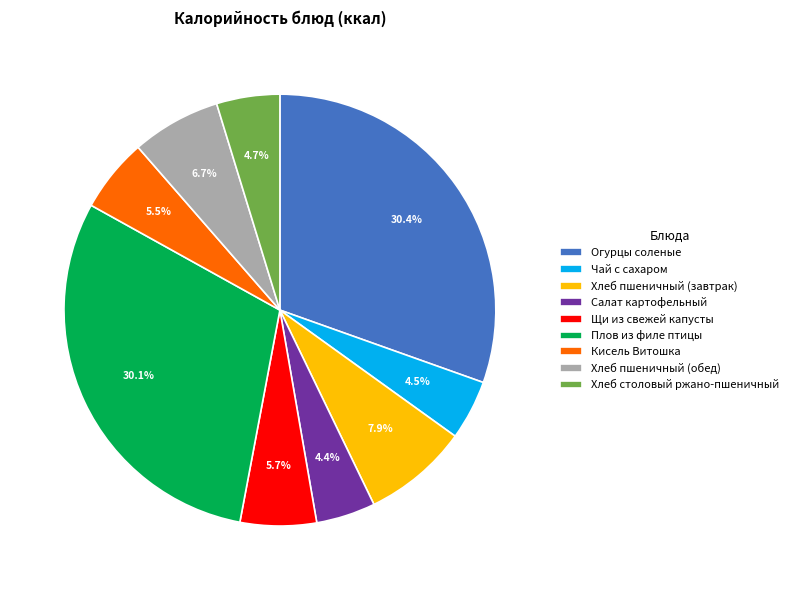

Is there a majority slice in this chart?

No